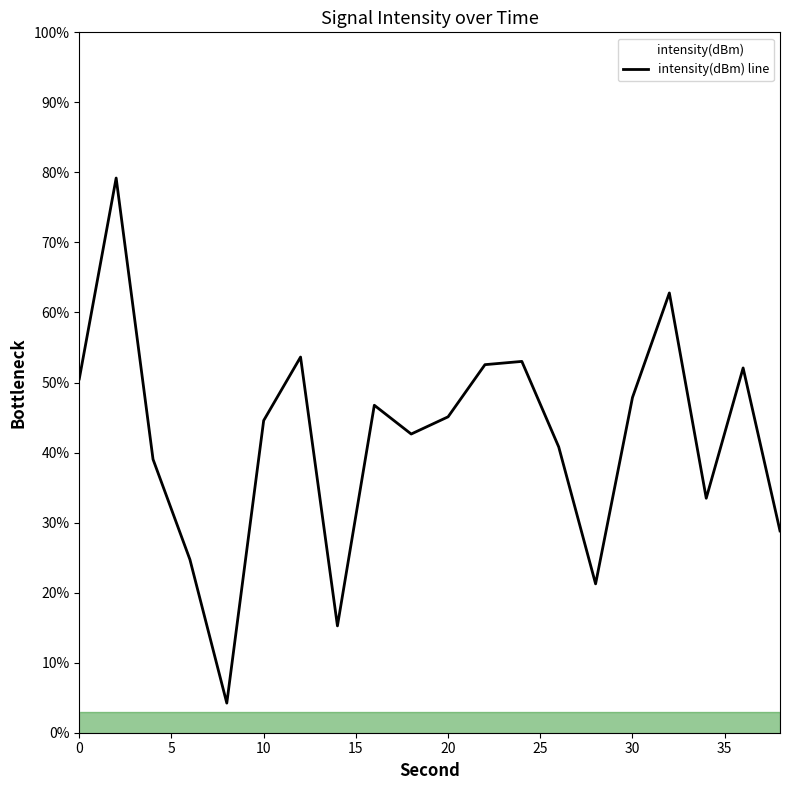

What is the minimum value shown in the chart?

4.2